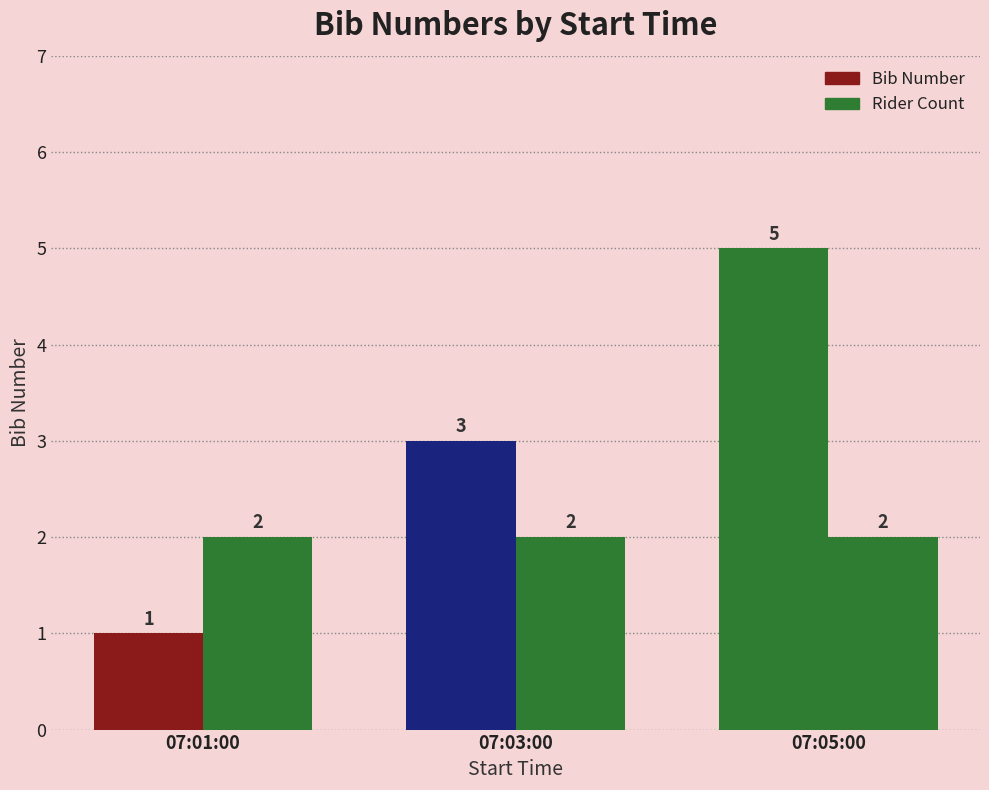

What is the difference between the highest and lowest values at 07:05:00?

3